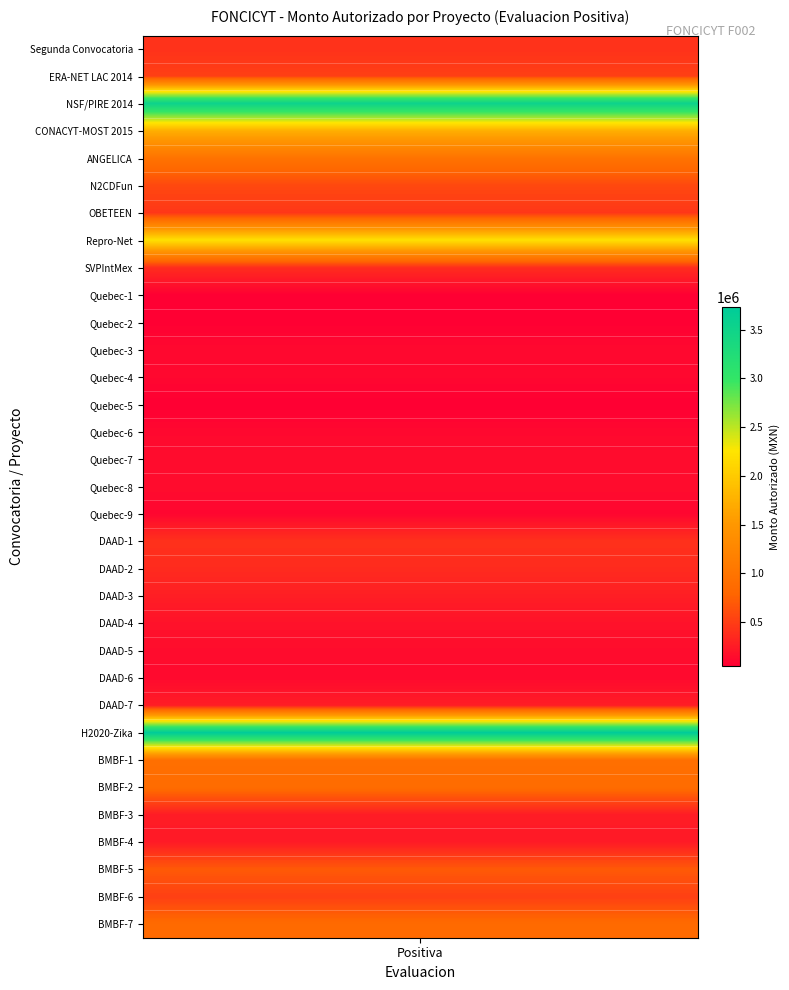

Count the number of values greater than 366800.

16